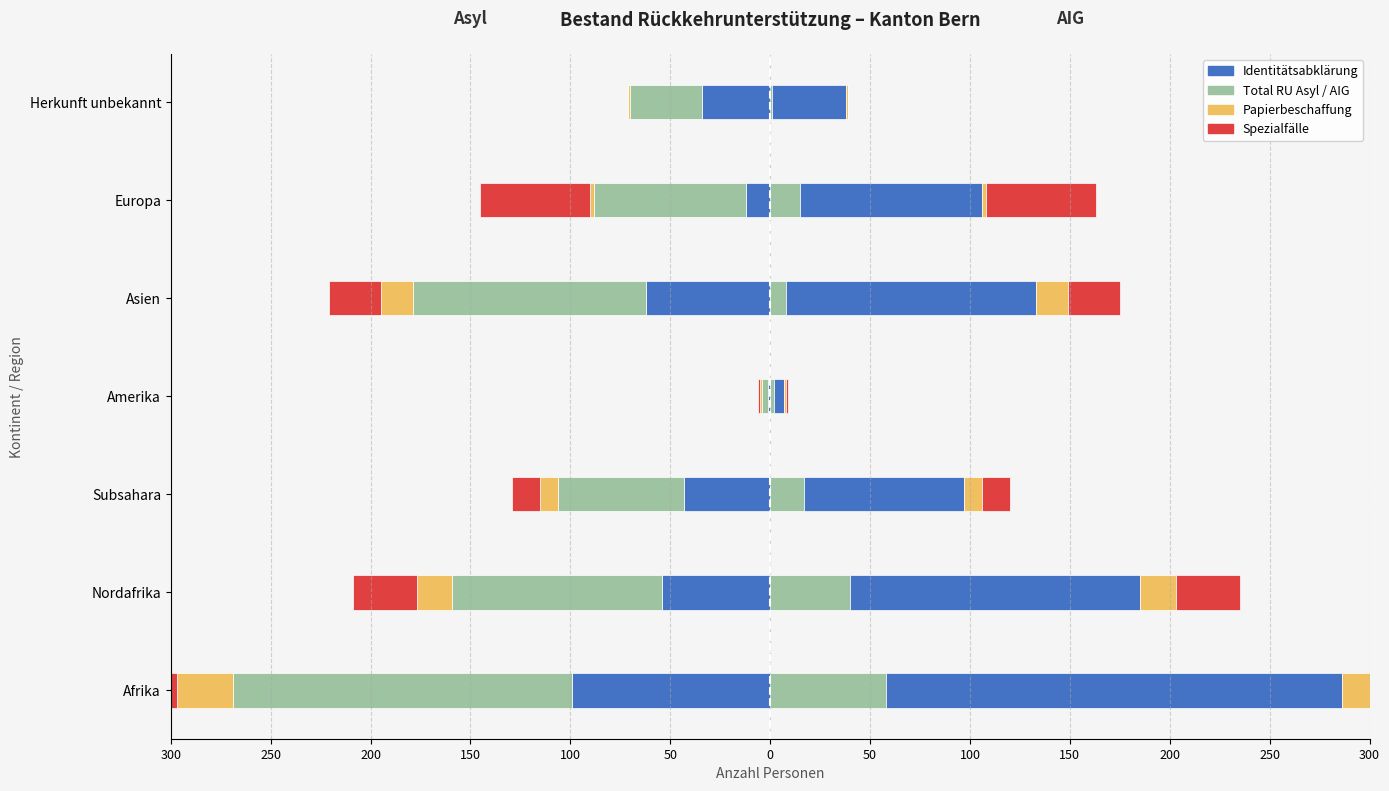

The Total RU series shows 80 at Subsahara. True or false?

True